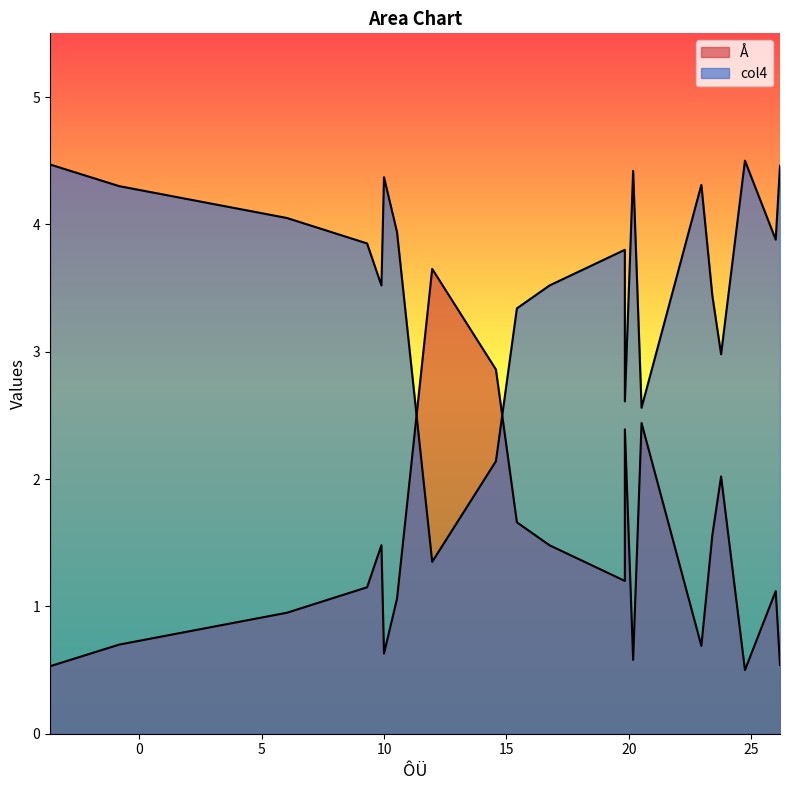

Reading left to right, extract all data points from this chart.

Å: 0.5	0.7	0.9	1.1	1.5	0.6	1.1	3.6	2.9	1.7	1.5	1.2	2.4	0.6	2.4	0.7	1.6	2.0	0.5	1.1	0.5
col4: 4.5	4.3	4.0	3.9	3.5	4.4	3.9	1.4	2.1	3.3	3.5	3.8	2.6	4.4	2.6	4.3	3.4	3.0	4.5	3.9	4.5